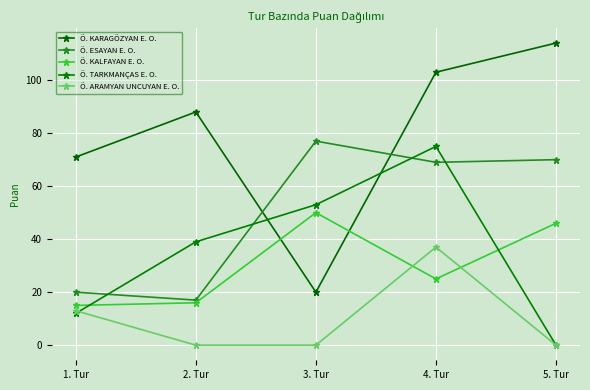

What is the label of the 4th point from the left?

4. Tur